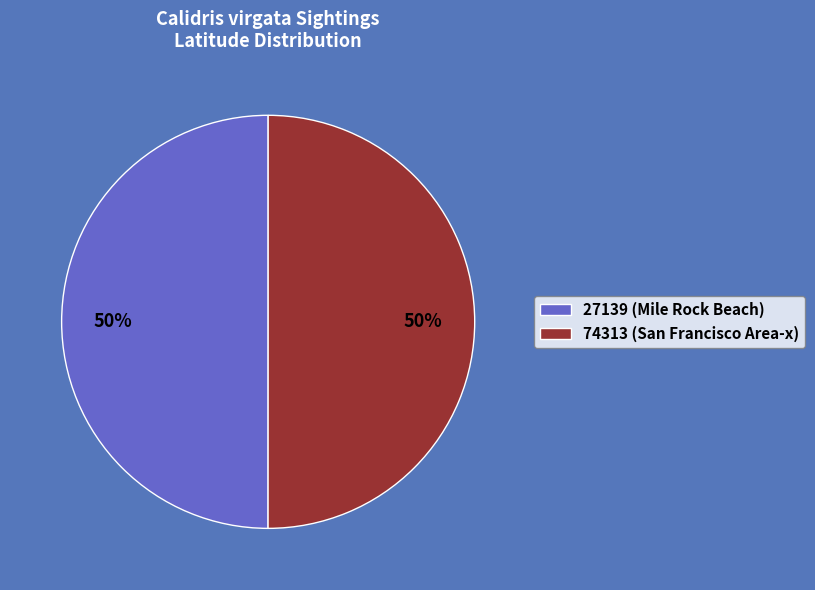

To the nearest percent, what is the average slice percentage?

50%